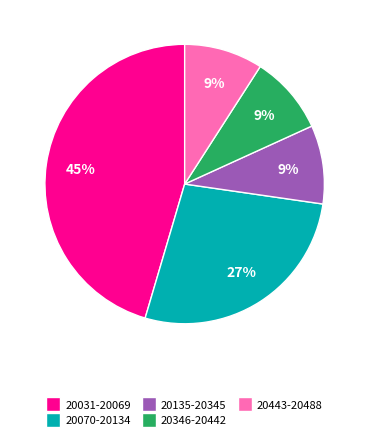

Is there a majority slice in this chart?

No